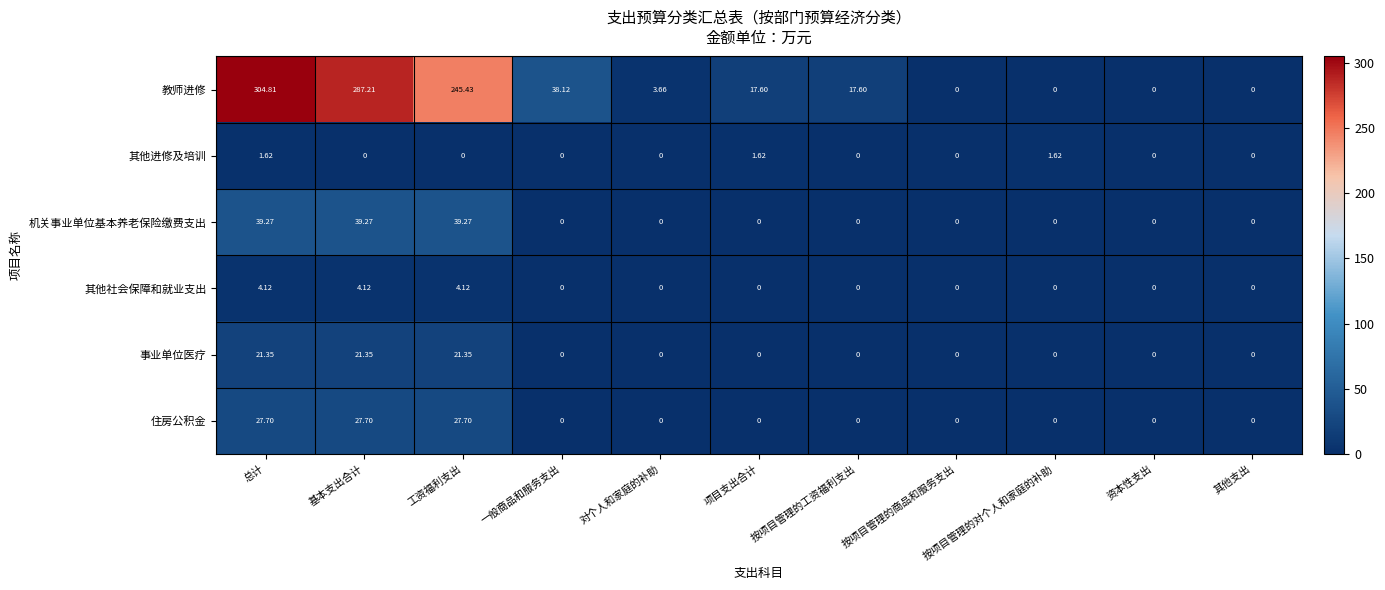

Between 基本支出合计 and 按项目管理的工资福利支出, which series saw the biggest shift?

教师进修